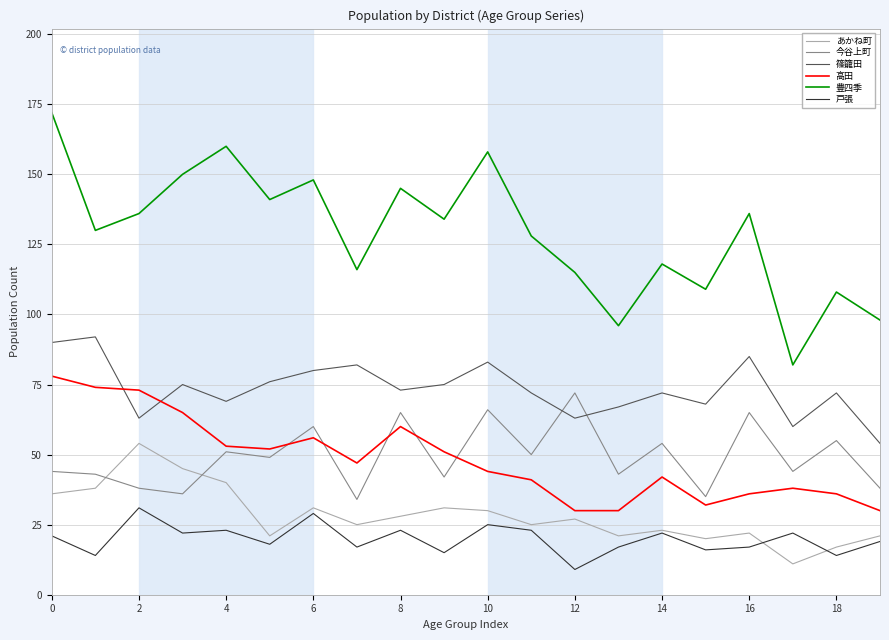

List the series in order of their peak value, highest first.

豊四季, 篠籠田, 高田, 今谷上町, あかね町, 戸張